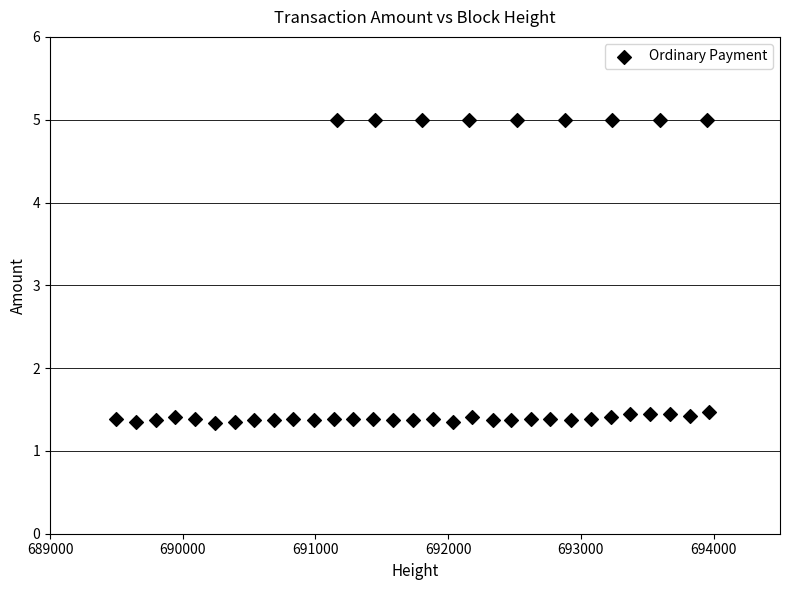

What is the range of Y values (max minus min)?

3.7